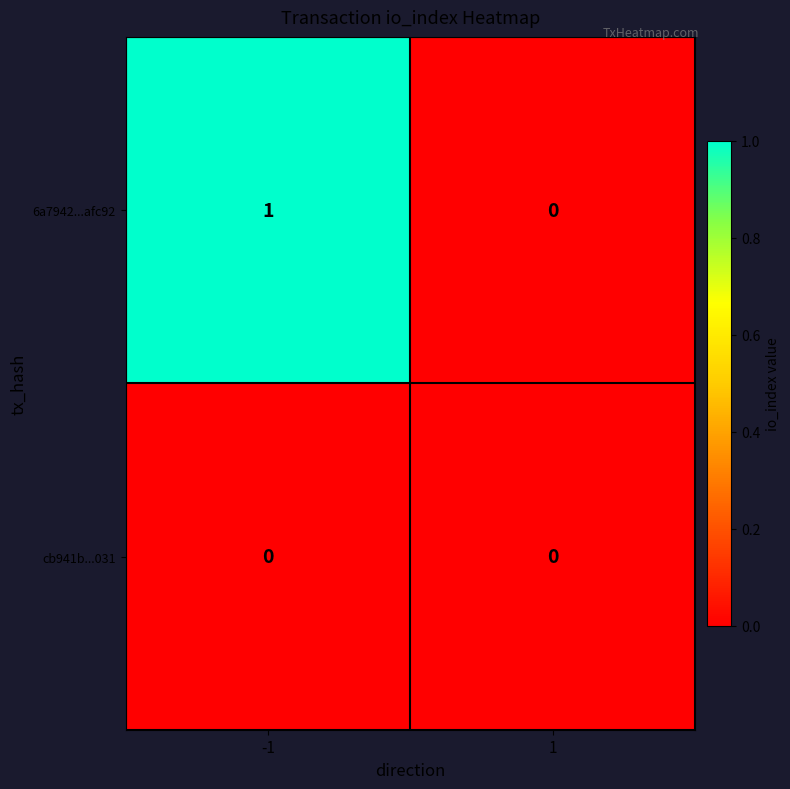

How many categories are shown in the chart?

2